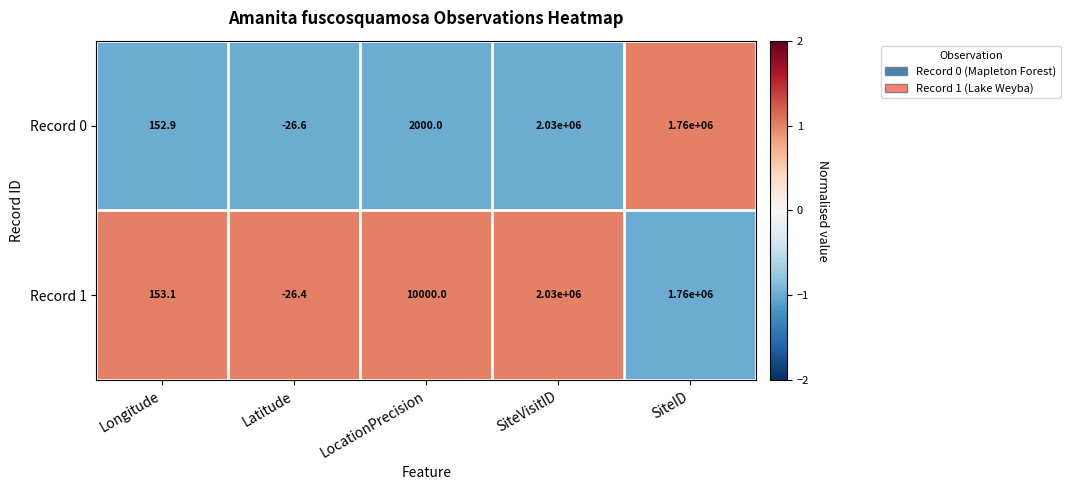

What is the difference between the Record 1 values at Latitude and Longitude?

179.5